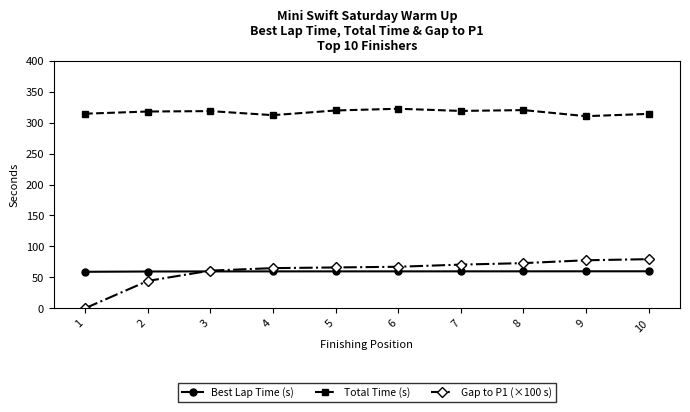

How many series are shown in this chart?

3